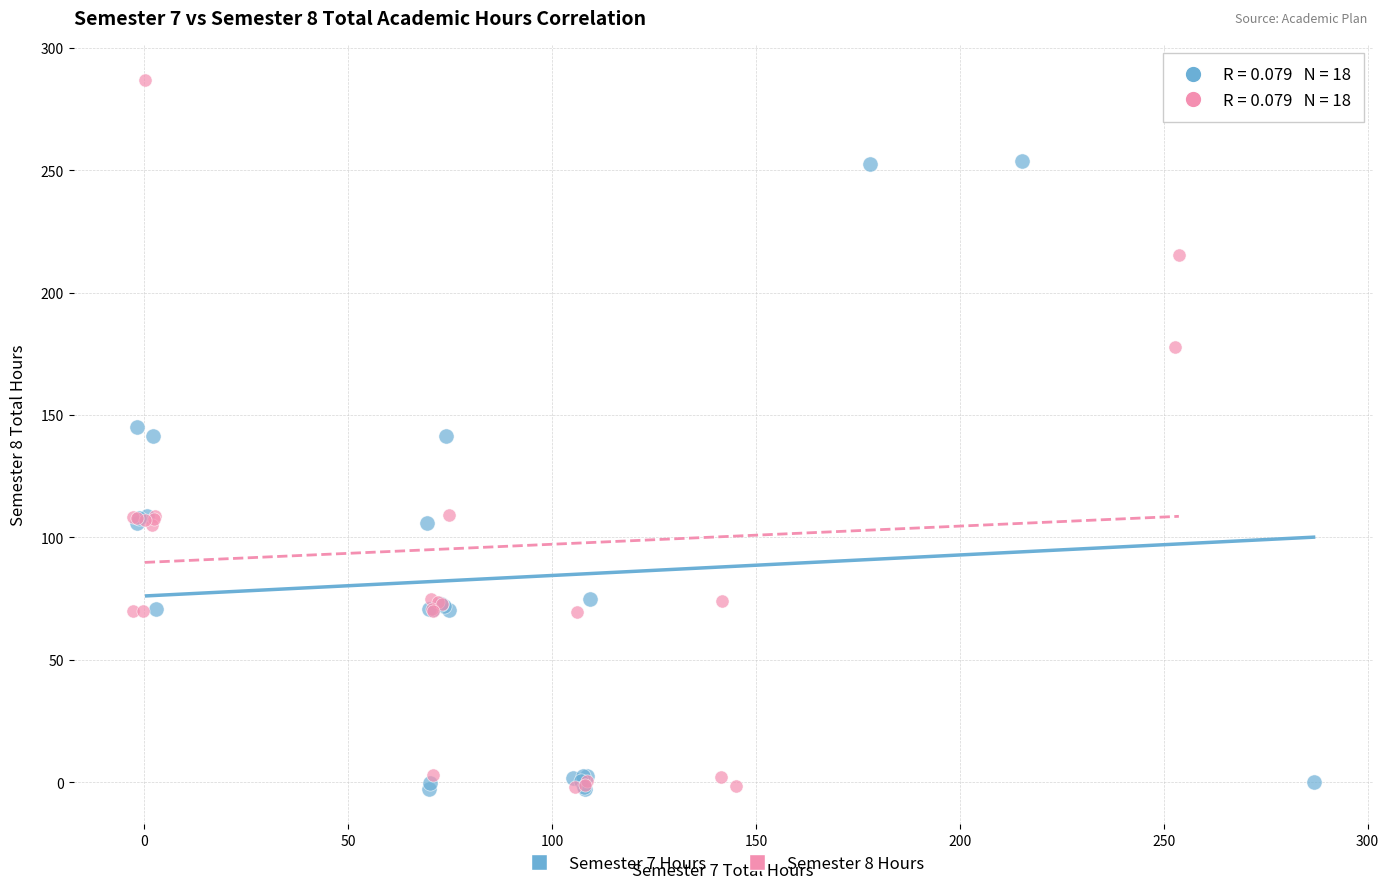

Which series reaches the maximum Y coordinate?

Semester 8 Hours